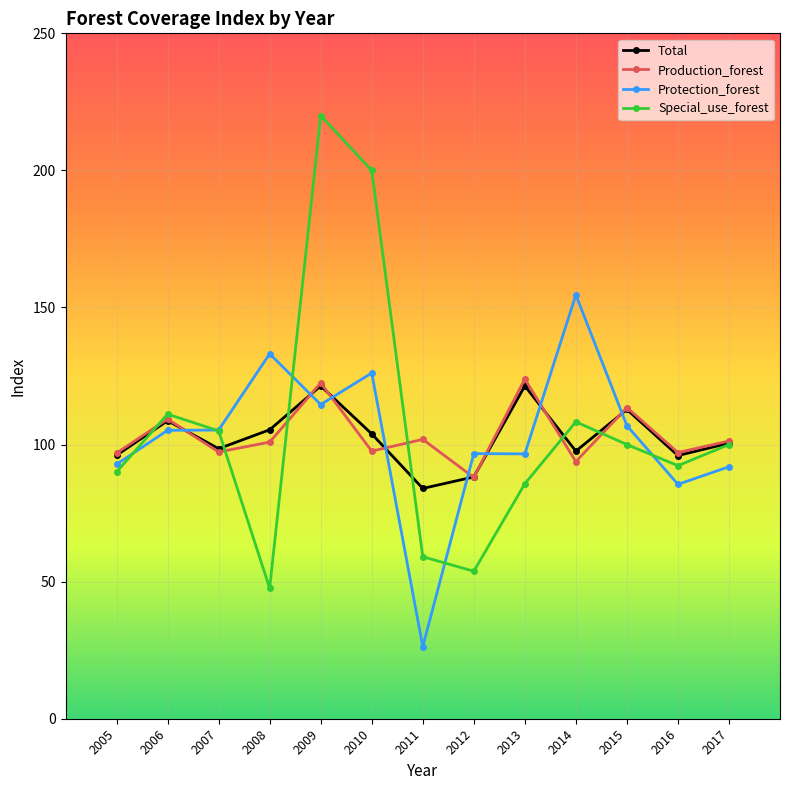

What is the approximate value of Protection_forest at 2006?

105.2